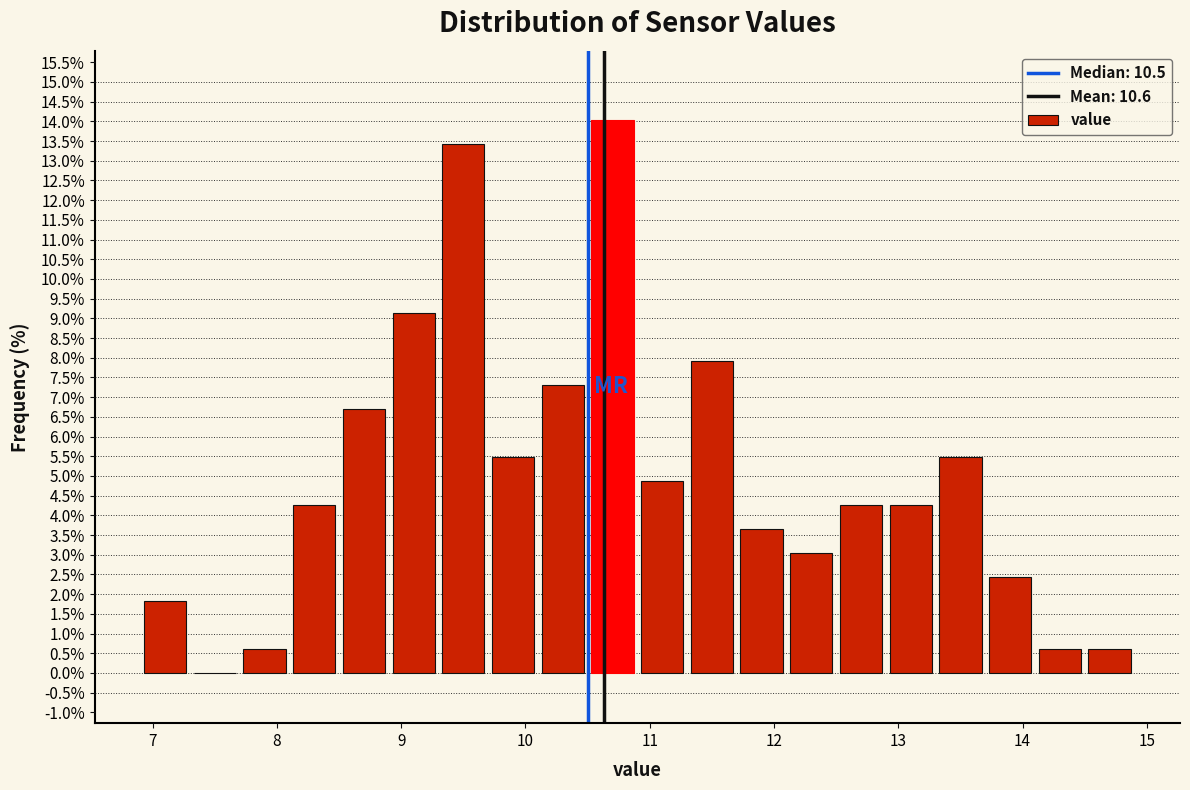

Which range on the x-axis has the tallest bar?

10.5 to 10.9